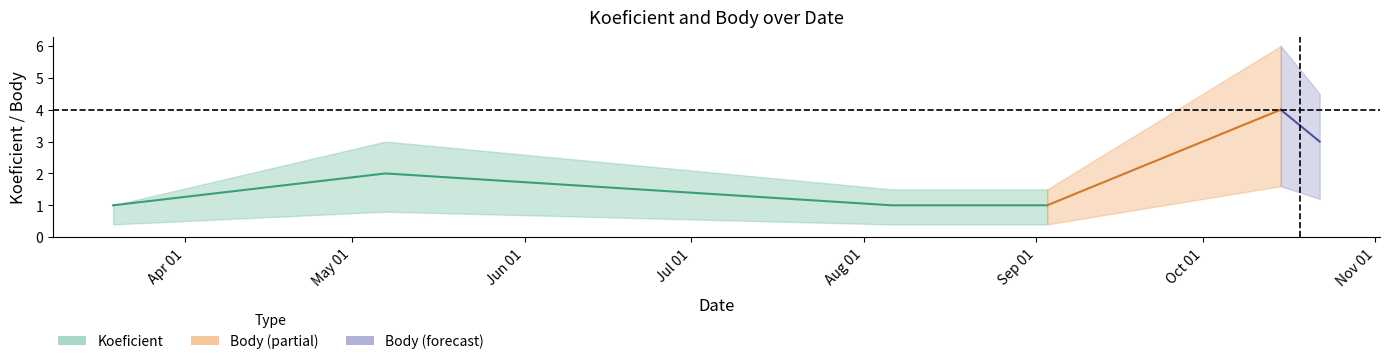

Which series changed the most between 2022-10-15 and 2022-10-22?

Body